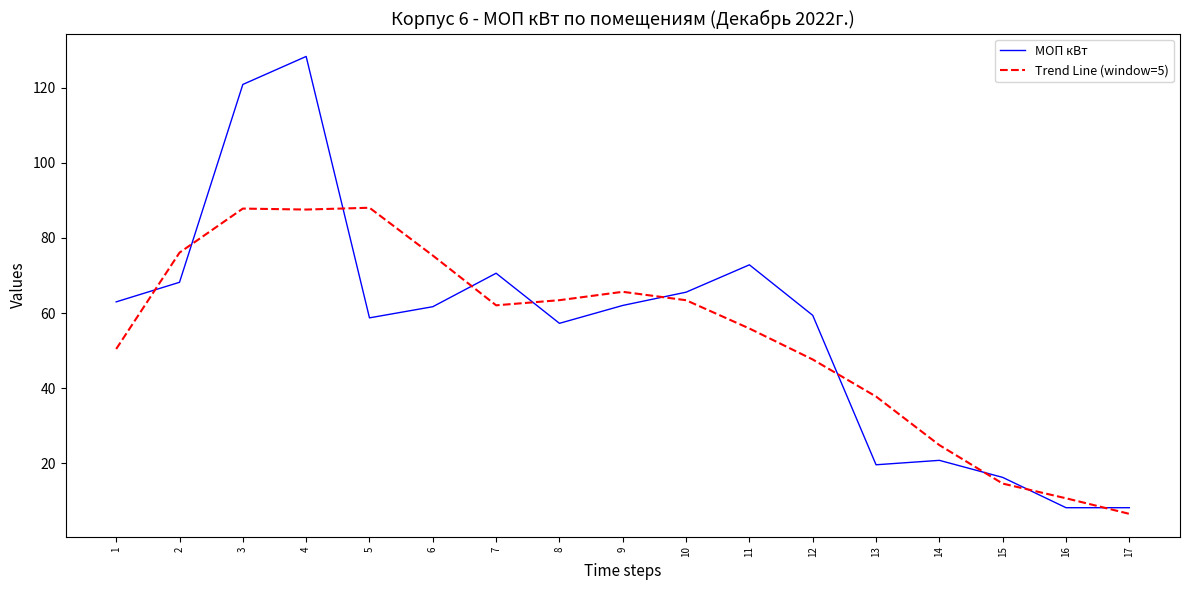

Is the value of МОП кВт at 2 greater than the value of Trend Line (window=5) at 14?

Yes